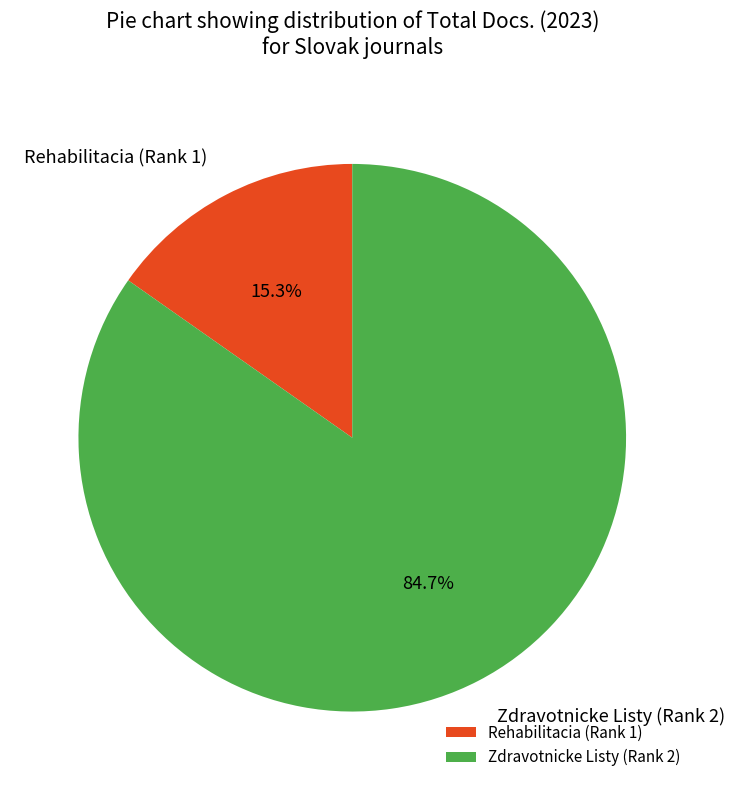

To the nearest percent, what is the difference between the Rehabilitacia (Rank 1) and Zdravotnicke Listy (Rank 2) slice percentages?

69%